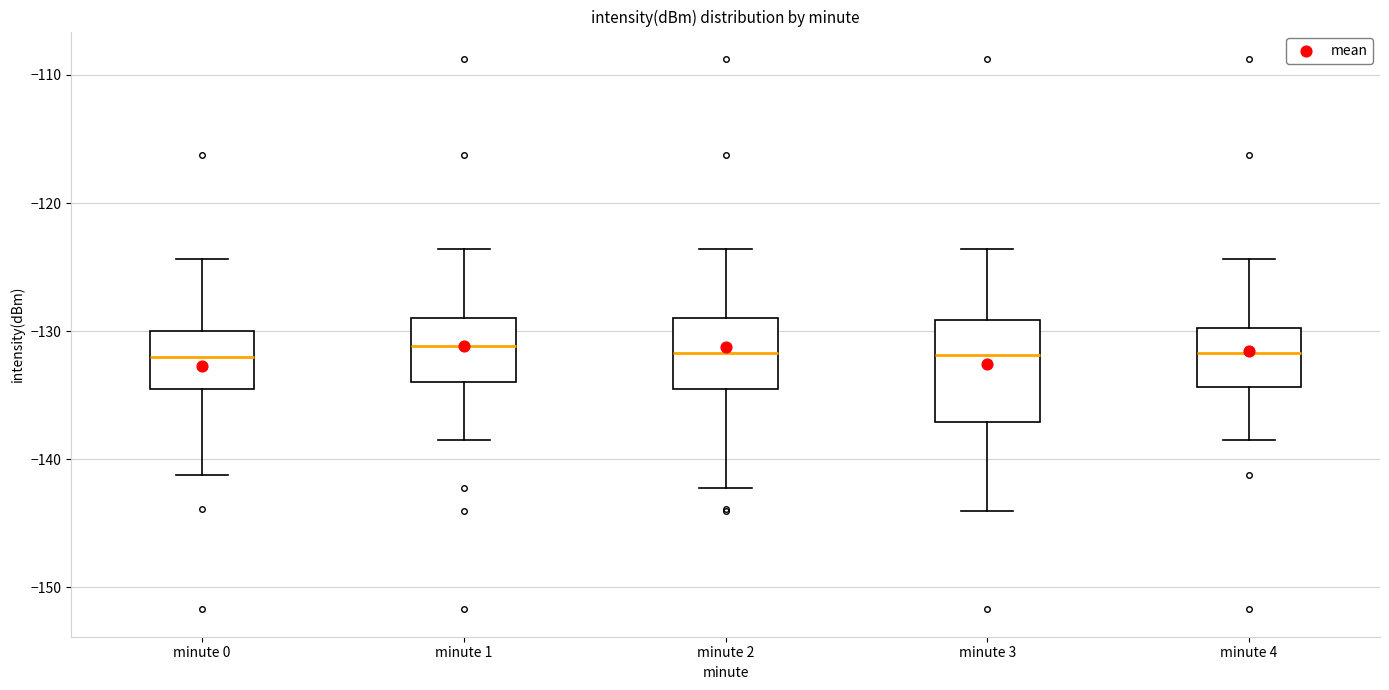

Comparing the boxes themselves (not the whiskers), which one is the tallest?

minute 3